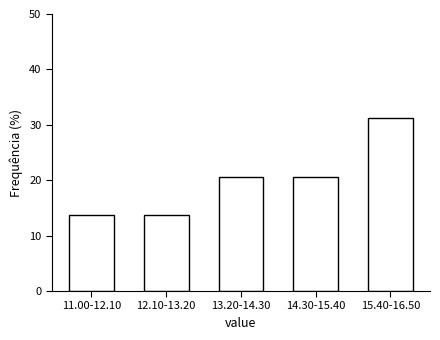

What is the minimum value shown in the chart?

13.8